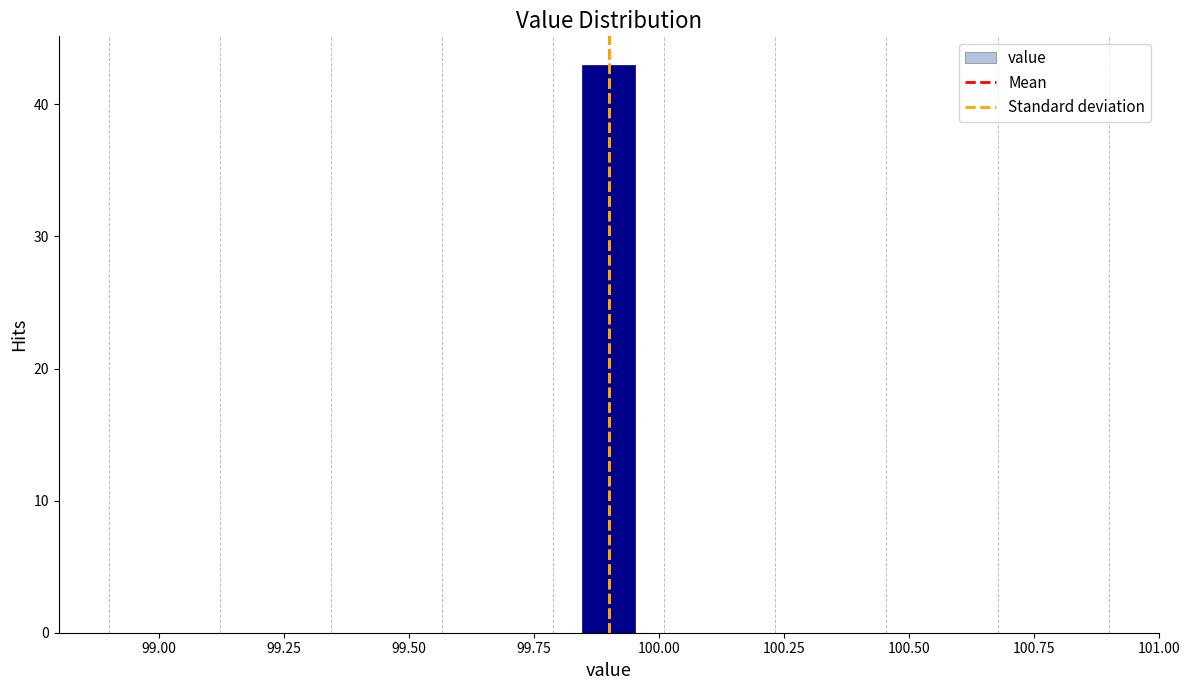

Around what value on the x-axis is the tallest bar? Give the approximate position of its centre, as read against the axis.

99.90